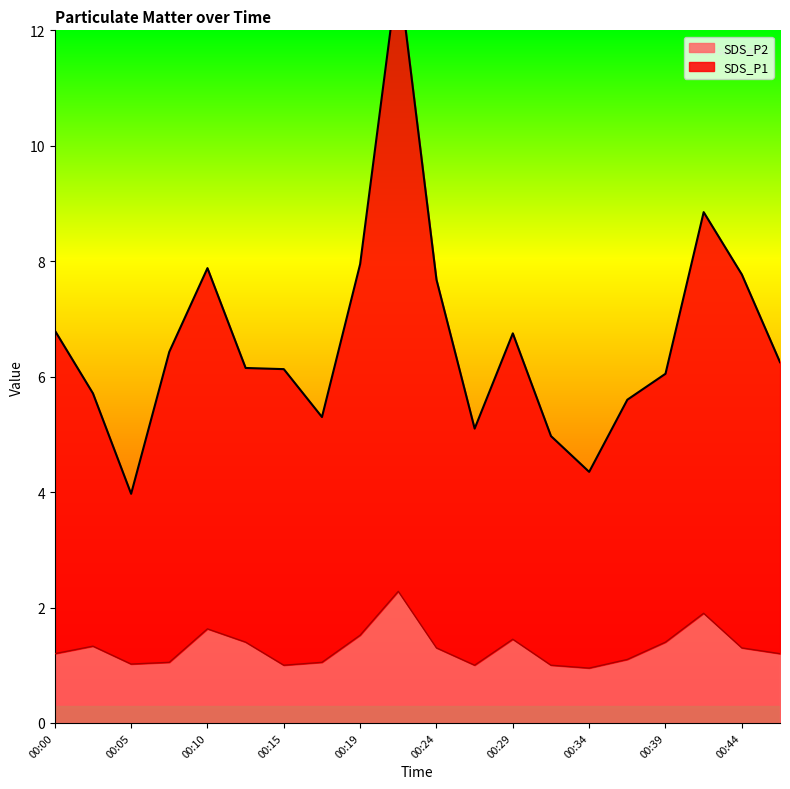

The value of SDS_P1 at 00:34 is 2.7. True or false?

False